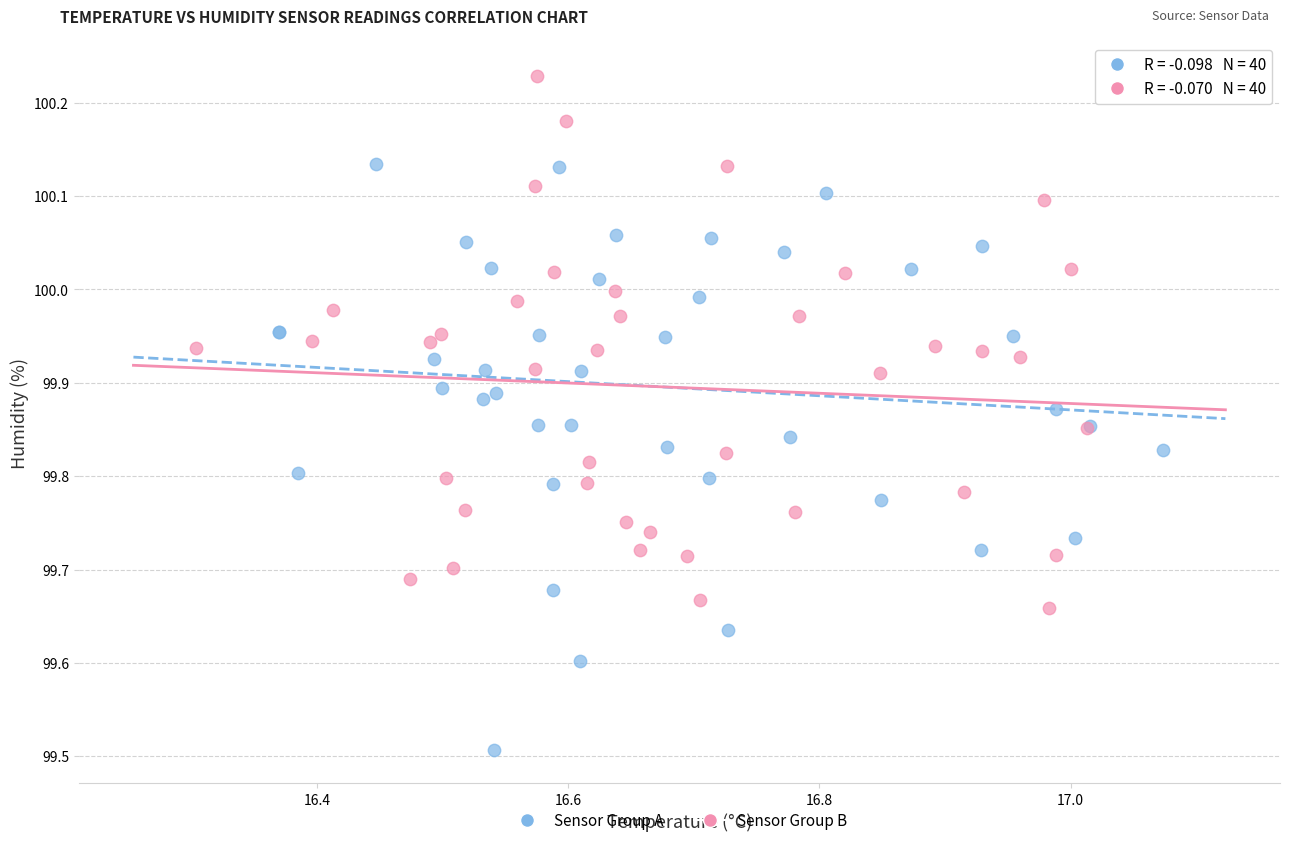

Which series contains the highest Y value?

Sensor Group B